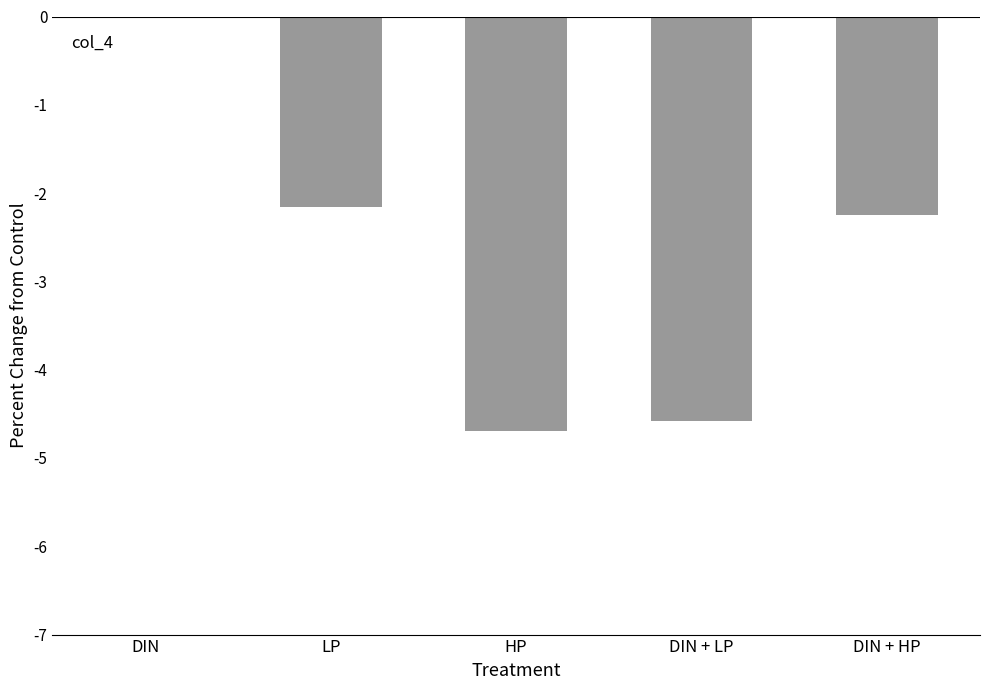

Does the chart contain stacked bars?

No